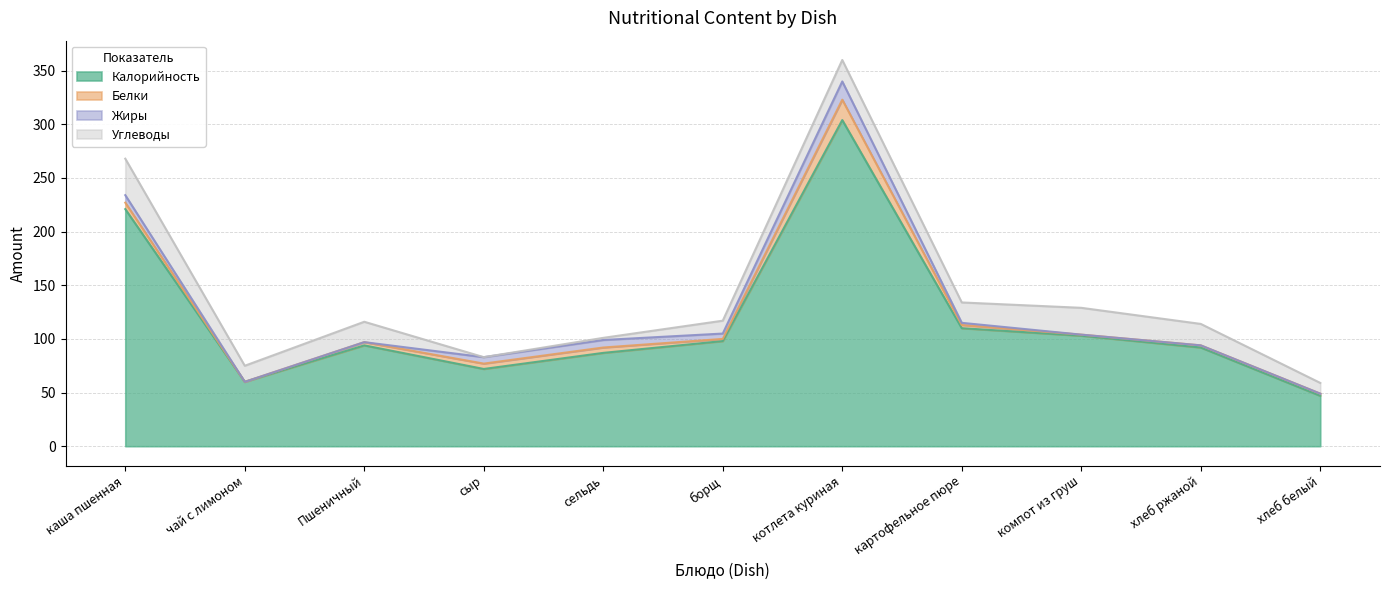

What position from the right is чай с лимоном?

10